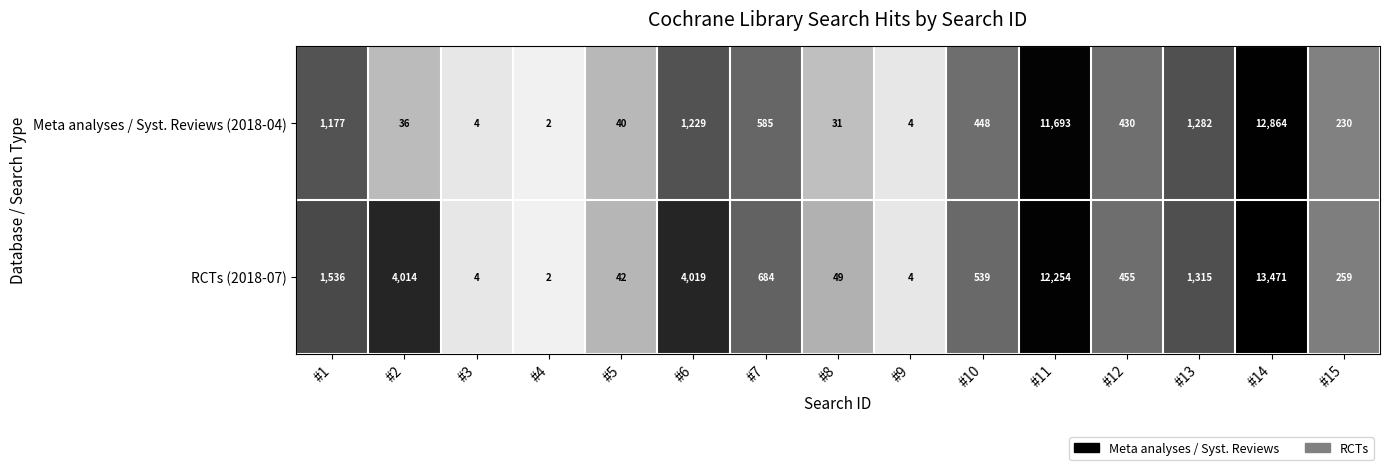

What value does the RCTs (2018-07) series have at #12?

455